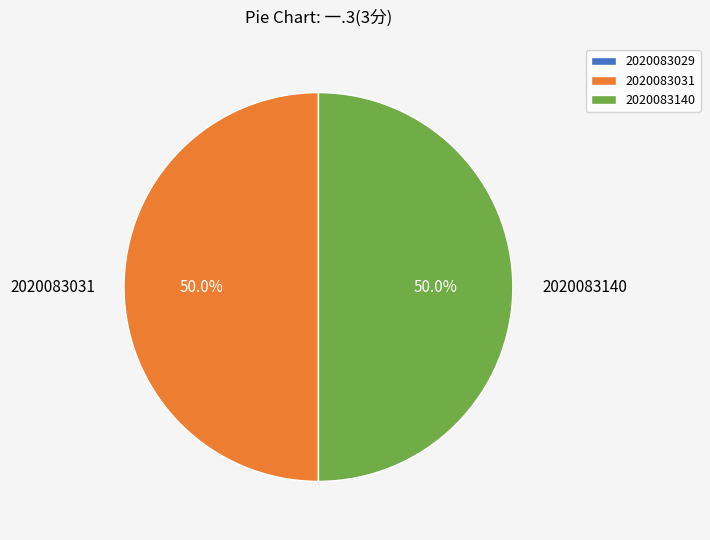

Combined, what portion of the pie is 2020083140 and 2020083031?

100.0%